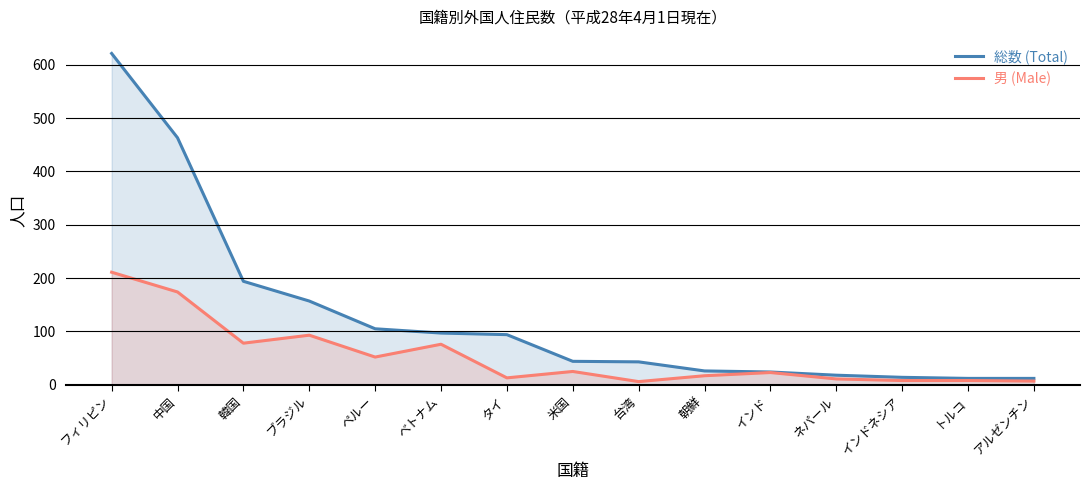

True or false: 男 (Male) and 総数 (Total) intersect in this chart.

False